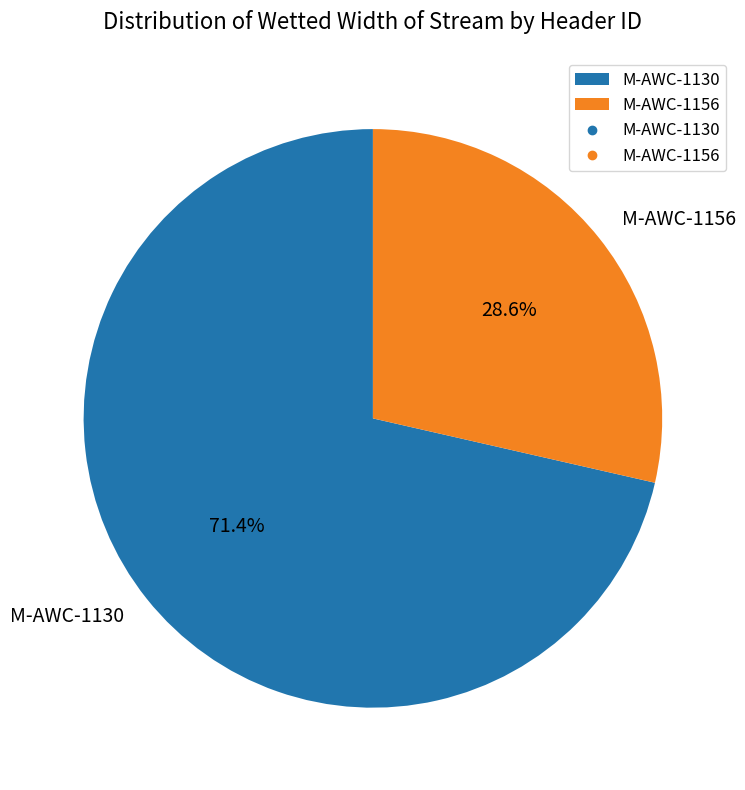

What is the majority slice?

M-AWC-1130